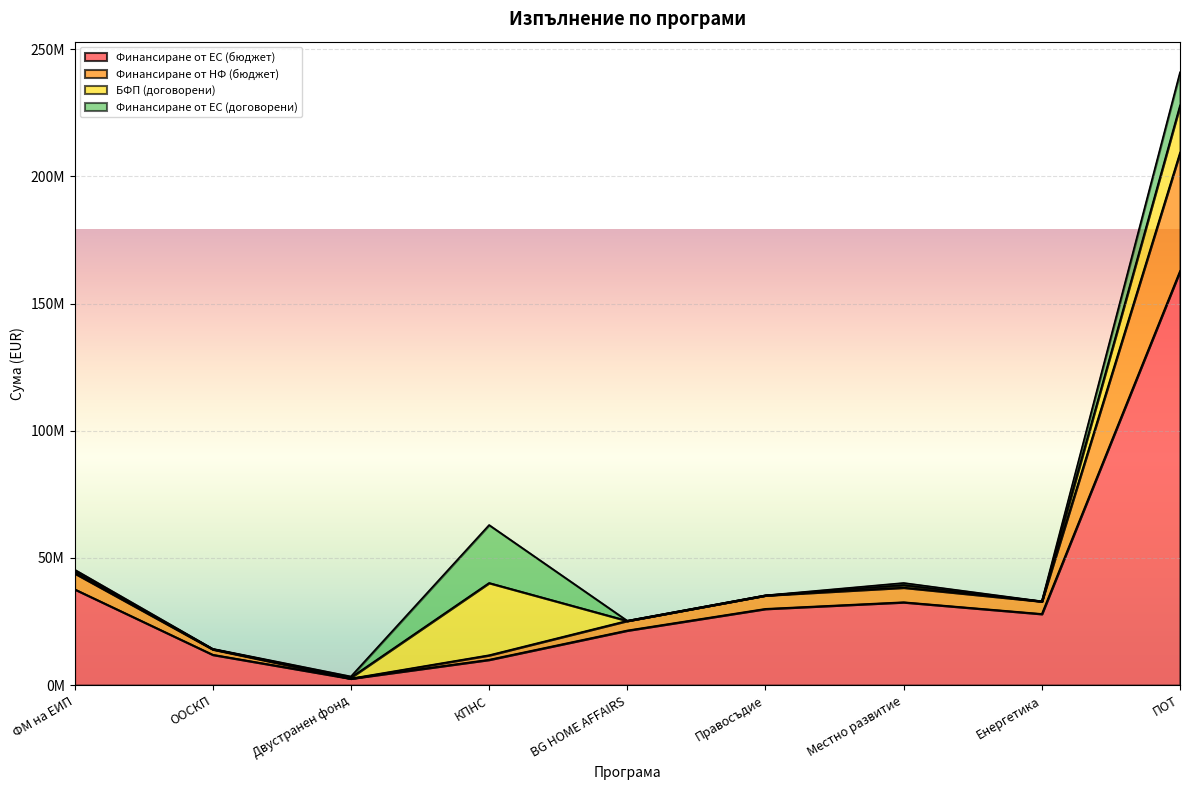

True or false: Финансиране от НФ (бюджет) and Финансиране от ЕС (бюджет) intersect in this chart.

False